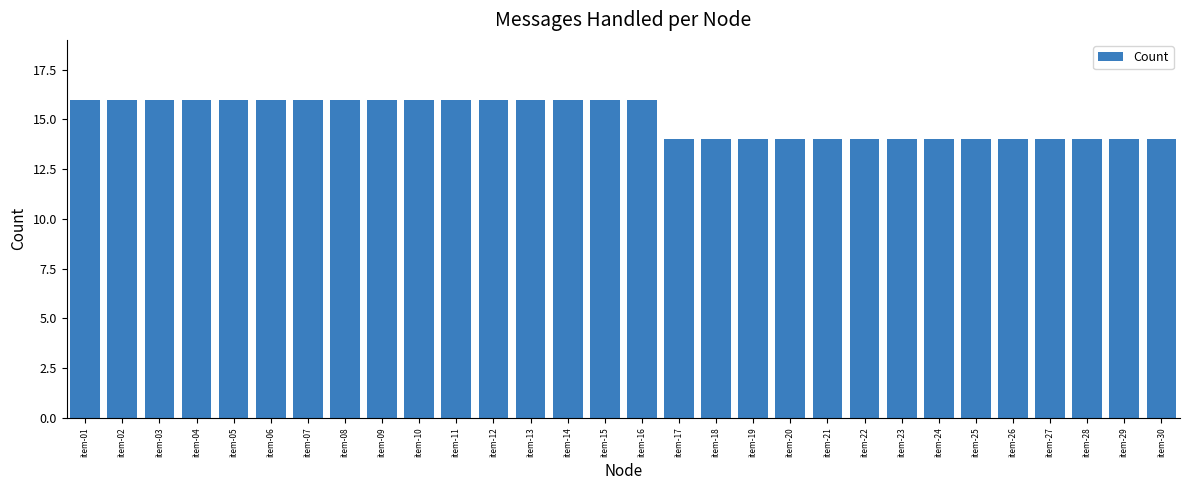

What is the greatest value displayed?

16